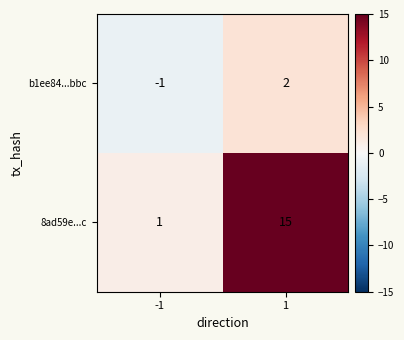

What is the difference between the 8ad59e...c values at 1 and -1?

14